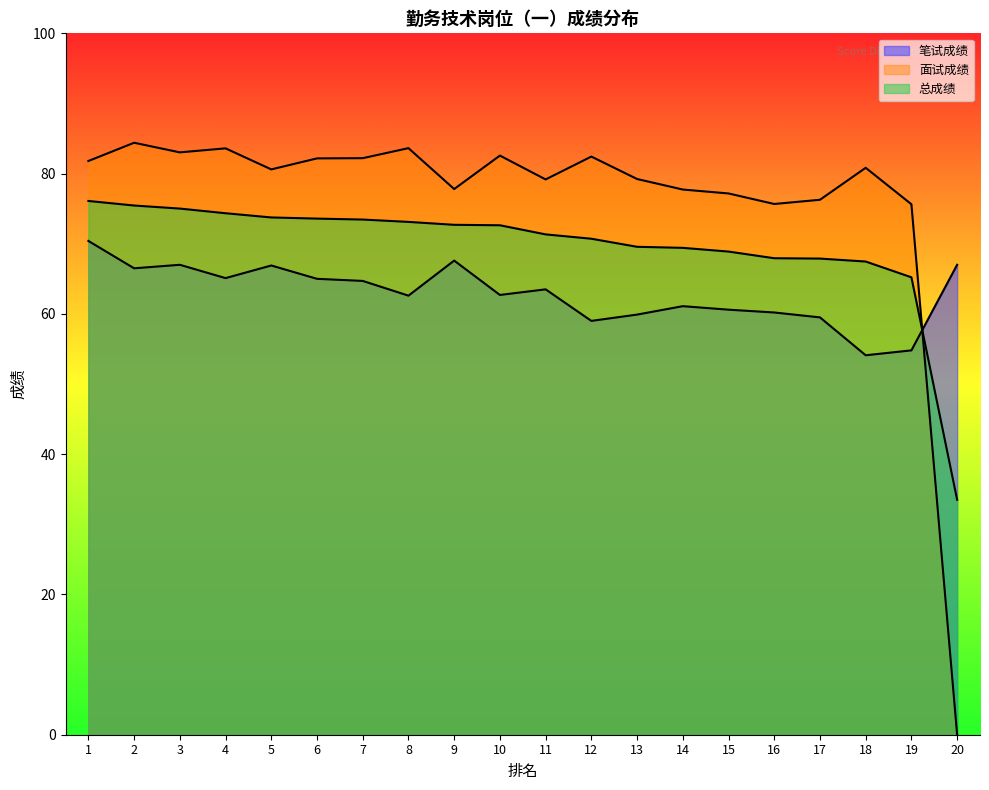

How many series are shown in this chart?

3